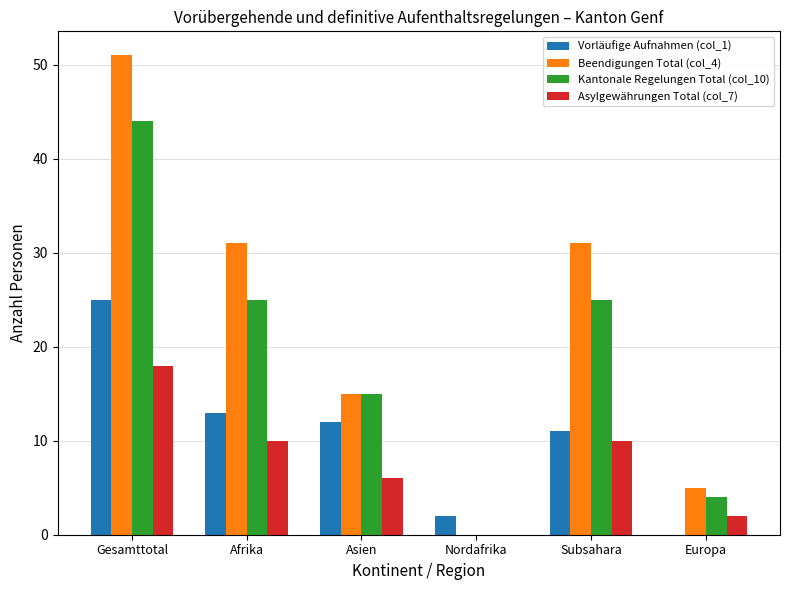

Which label corresponds to the largest value in the chart?

Gesamttotal